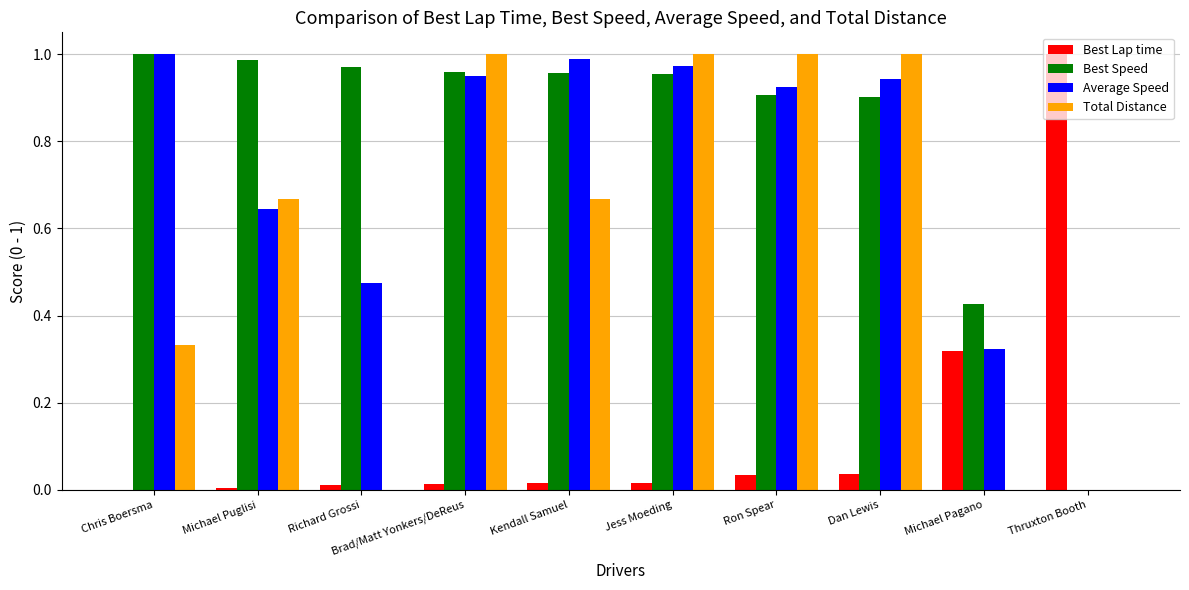

Which series changed the most between Dan Lewis and Thruxton Booth?

Total Distance